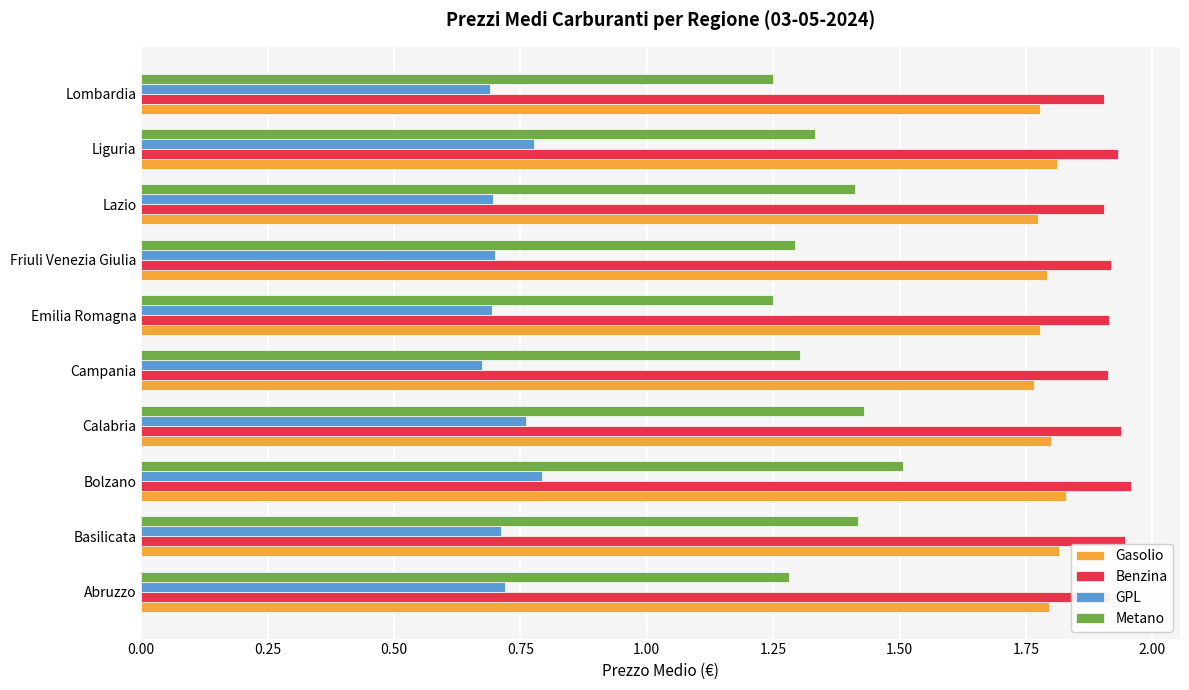

Is the value of Benzina at Calabria greater than the value of Gasolio at Calabria?

Yes